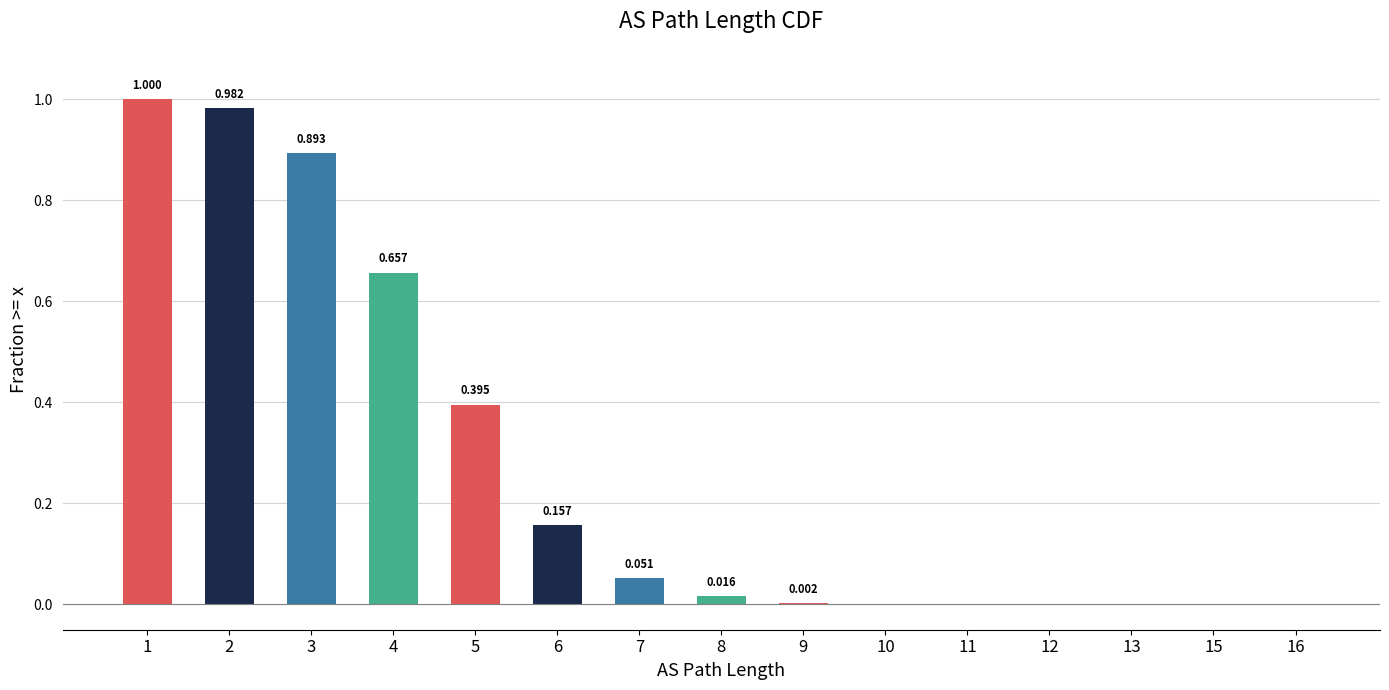

List the labels in order of value, largest first.

1, 2, 3, 4, 5, 6, 7, 8, 9, 10, 11, 12, 13, 15, 16